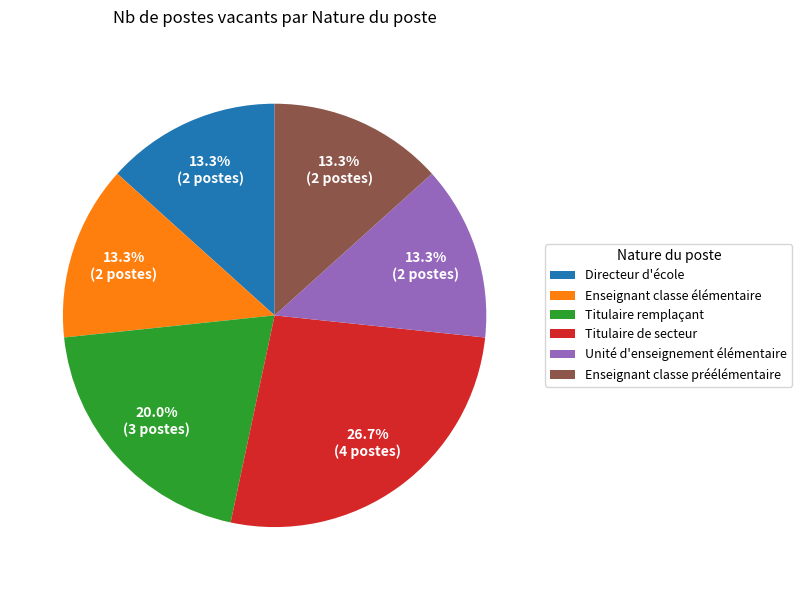

What is the total percentage of Enseignant classe élémentaire and Titulaire remplaçant?

33.3%